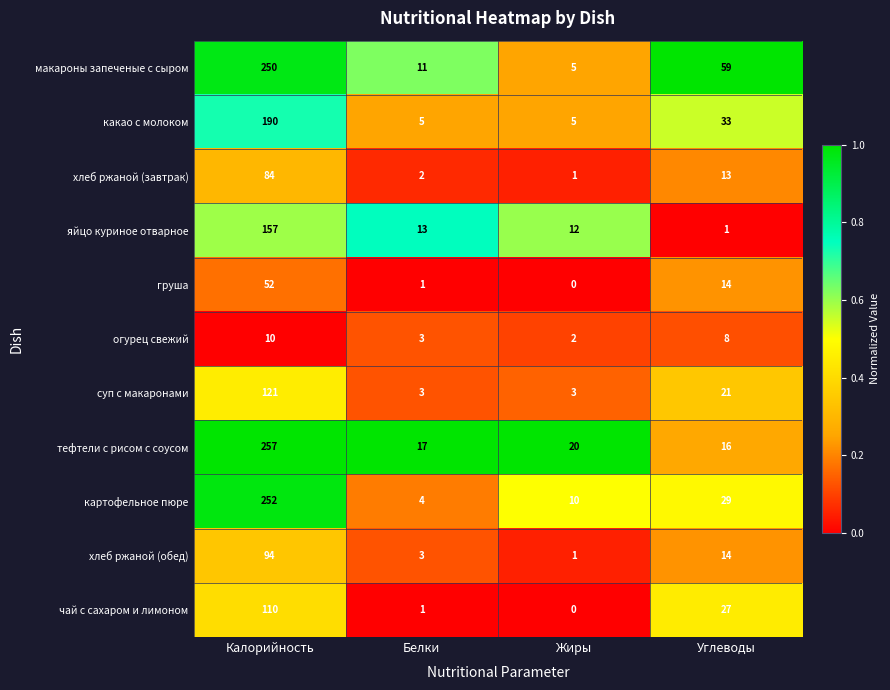

Where does the огурец свежий series first go above 8?

Калорийность